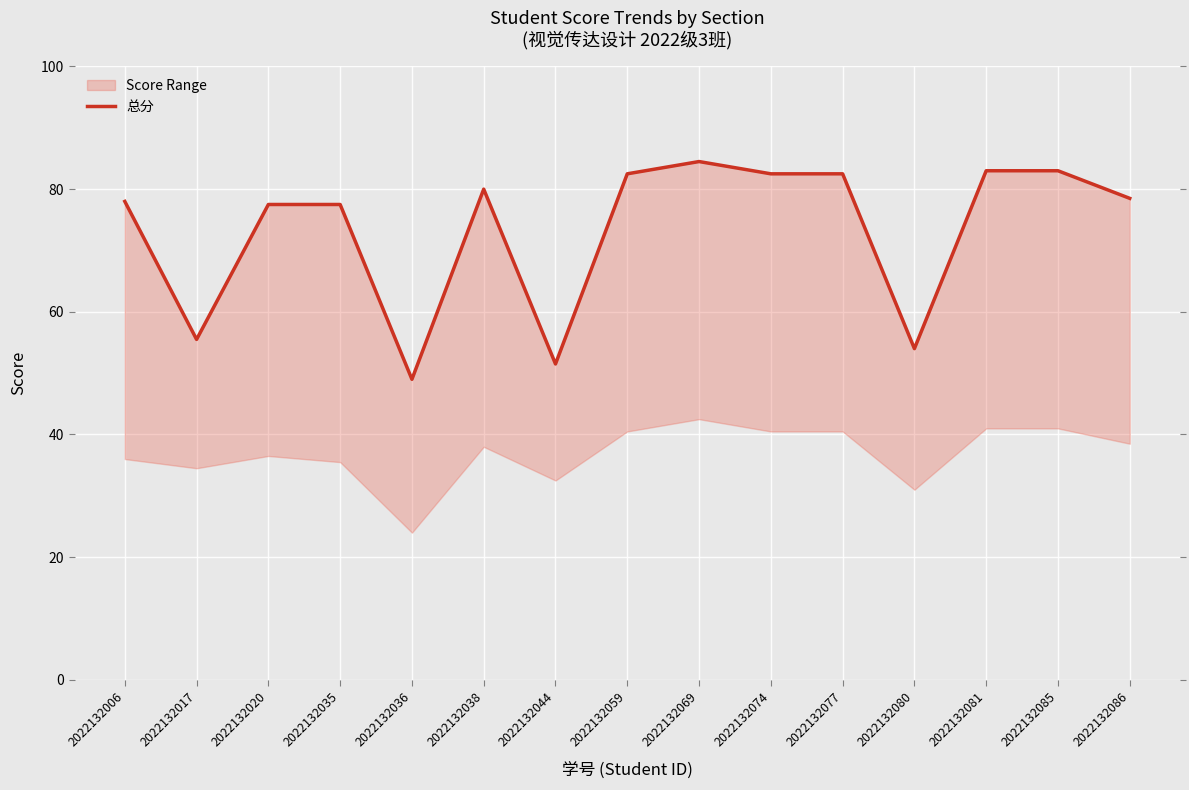

How many interior local valleys (lower than both neighbors) does the data have?

4